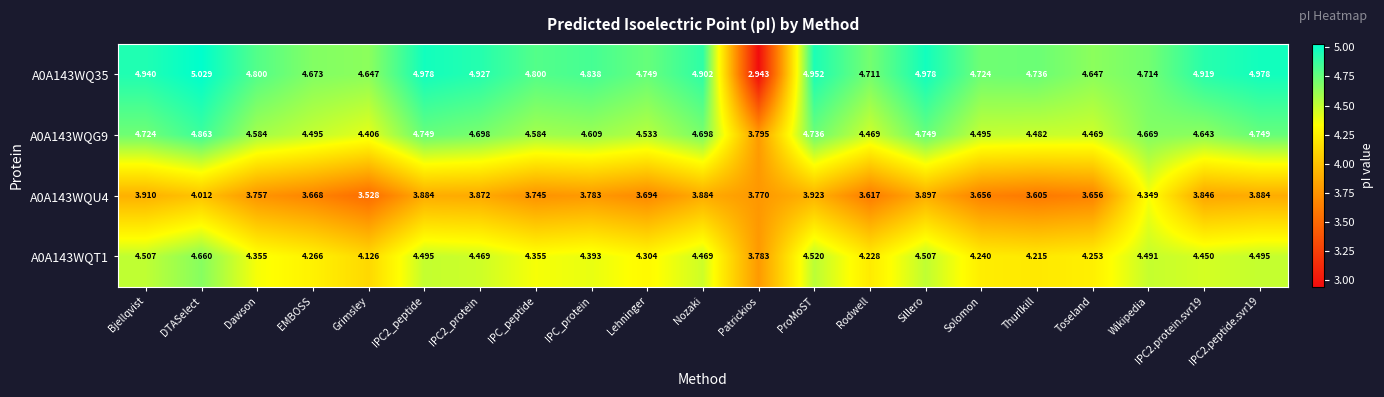

Where is A0A143WQT1 nearest to the value 4?

Grimsley